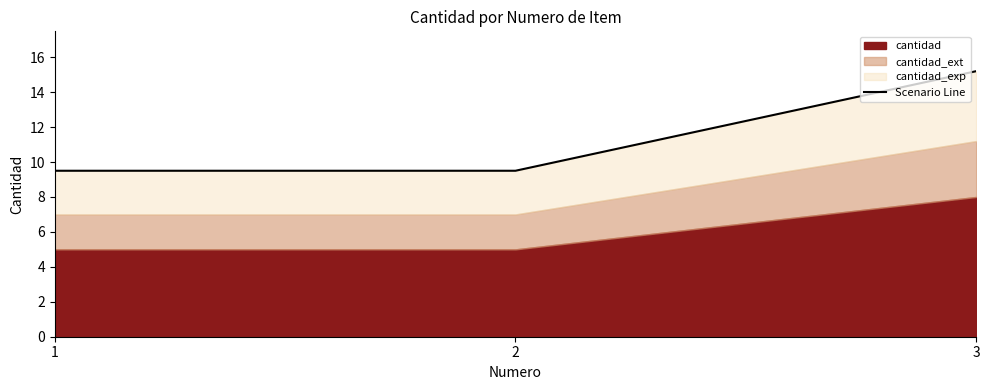

What is the average value?

11.4